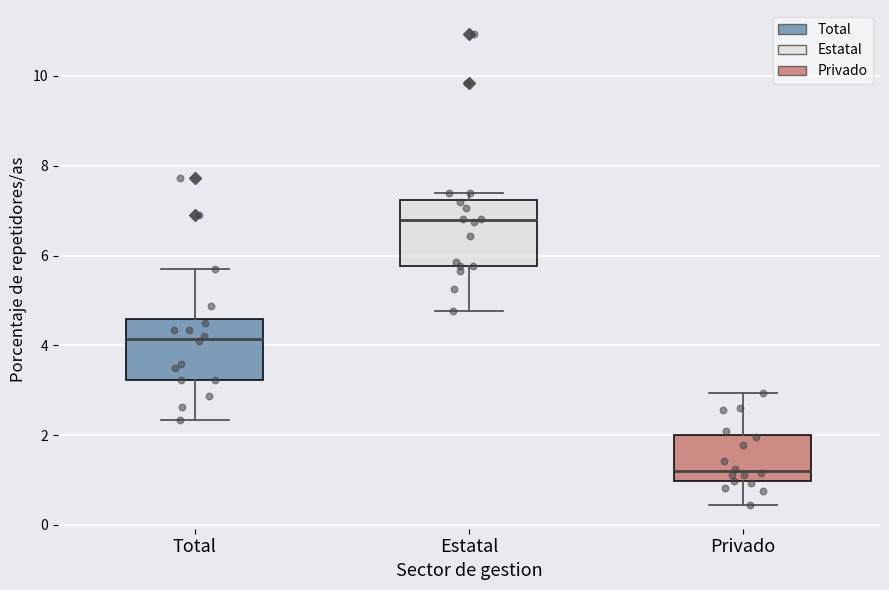

Reading left to right, transcribe this box plot: for each box, give where its median line is, the range the box spans, and where its two whiskers end, as read against the y-axis. The values are not printed on the chart, so give them approximately, as read against the axis.

Total: median 4.2, box 3.2 to 4.6, whiskers 2.4 to 5.6
Estatal: median 6.8, box 5.8 to 7.2, whiskers 4.8 to 7.4
Privado: median 1.2, box 1.0 to 2.0, whiskers 0.4 to 3.0